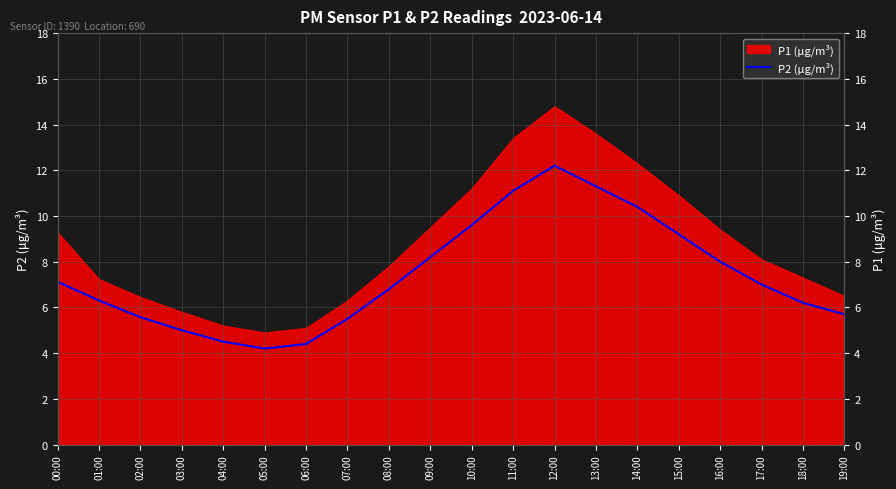

The value at 01:00 is 3.0. True or false?

False